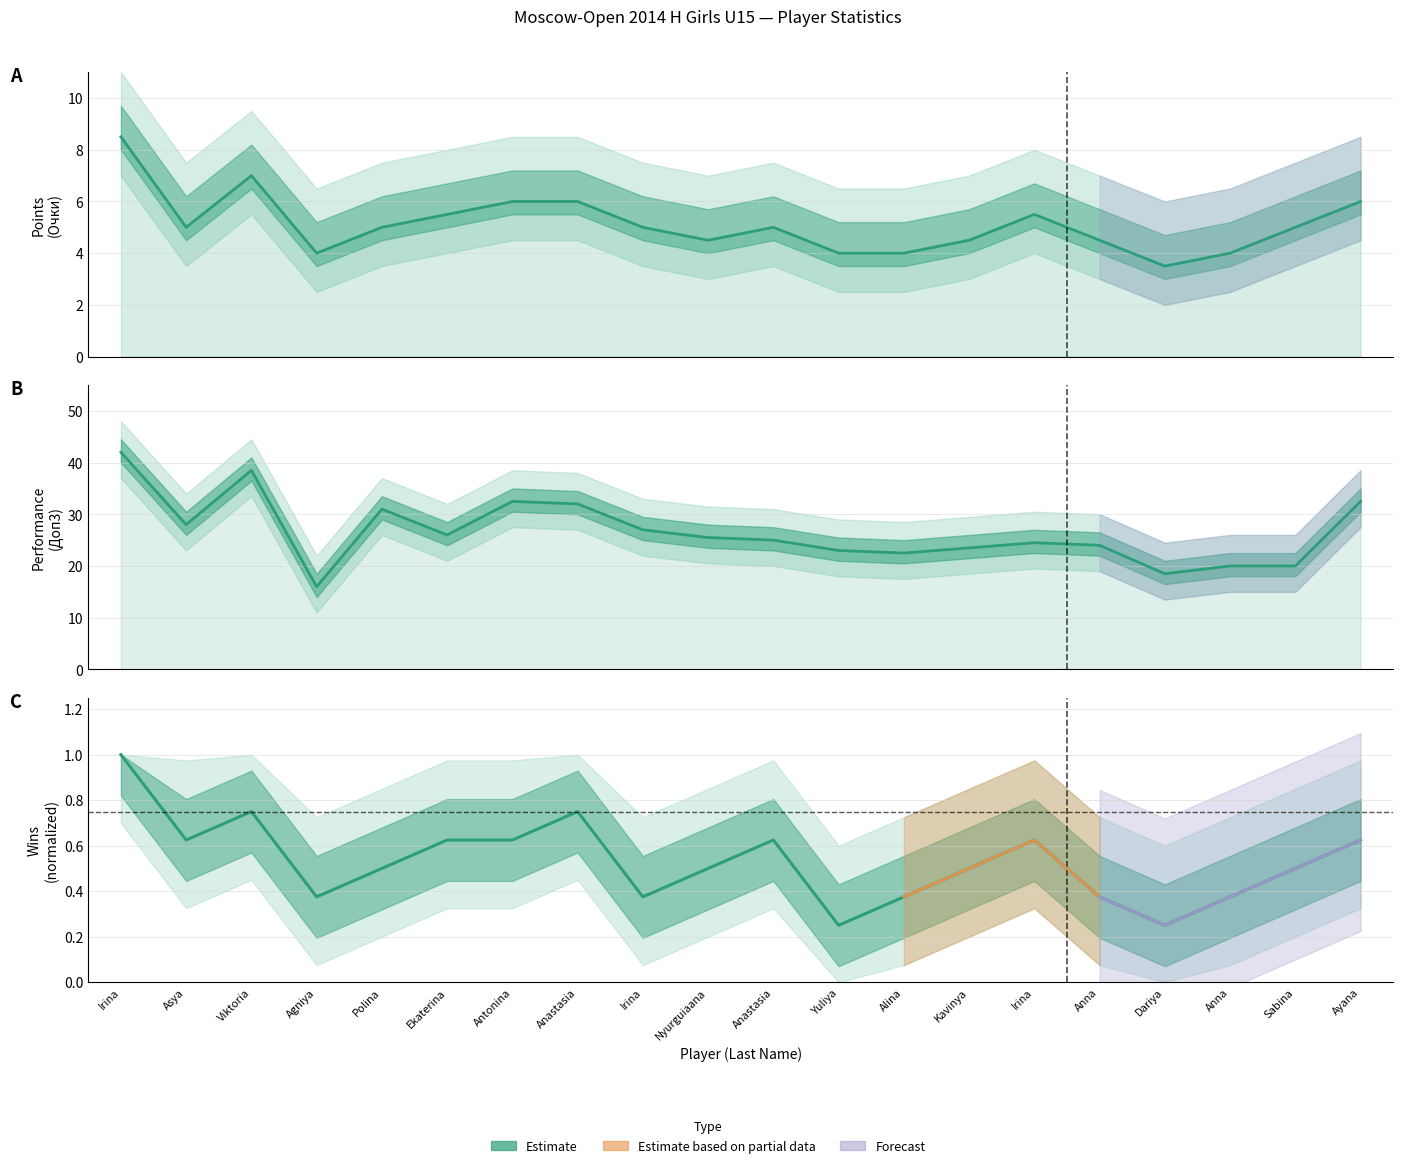

Does the chart have visible grid lines?

Yes